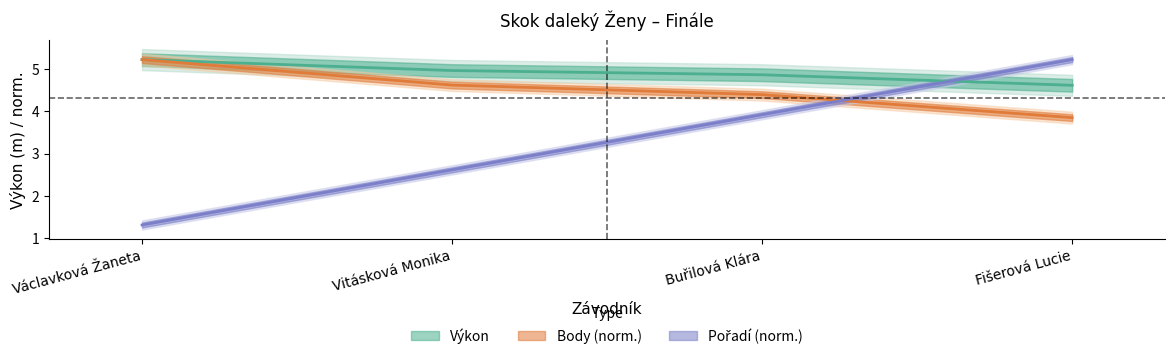

What are all the series names shown in the legend?

Pořadí, Výkon, Body